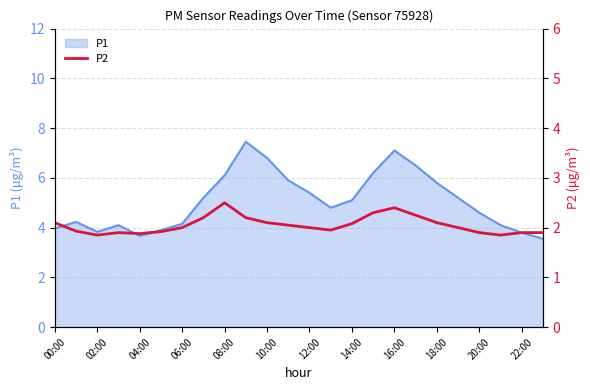

The P1 series shows 1.7 at 08:00. True or false?

False